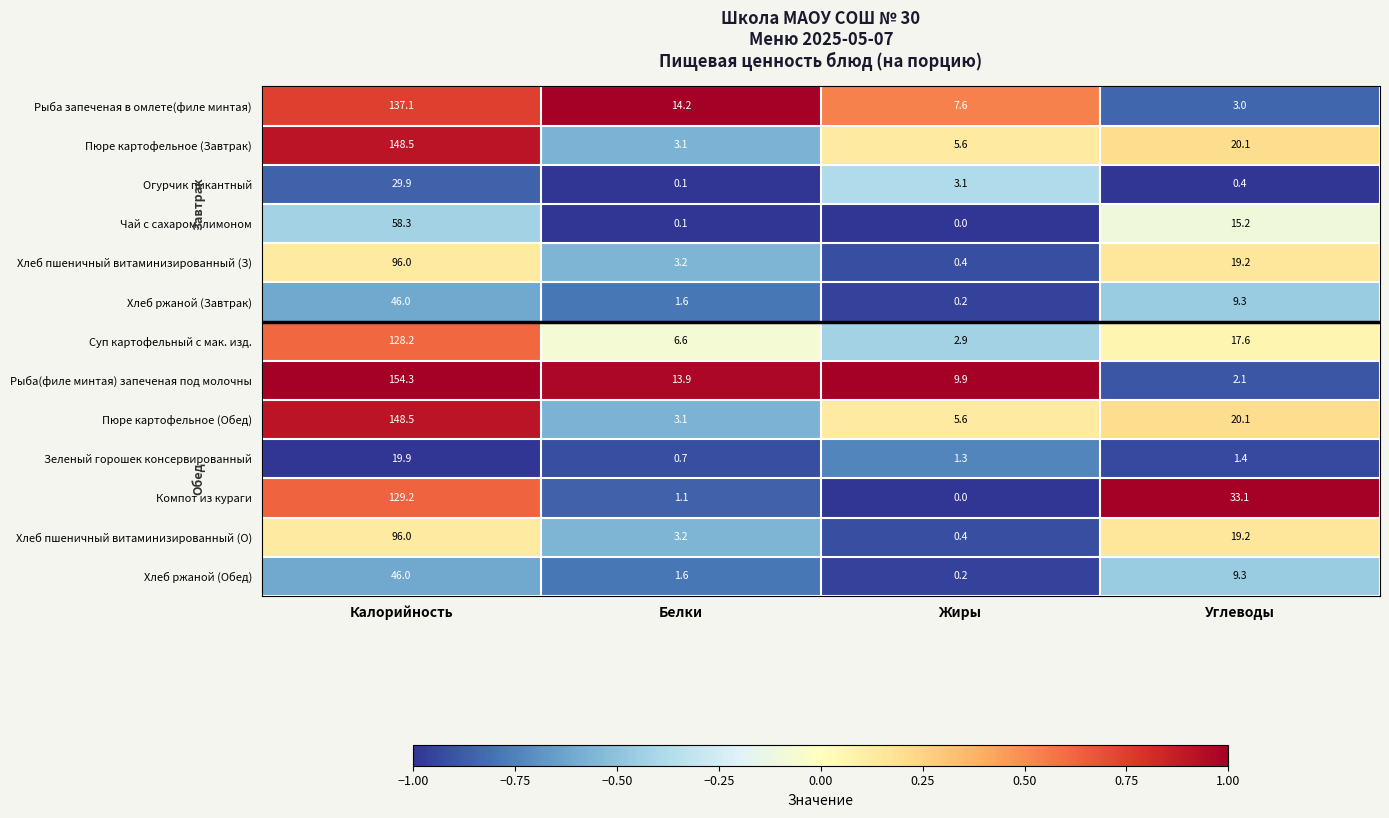

What is the minimum value shown in the chart?

0.0